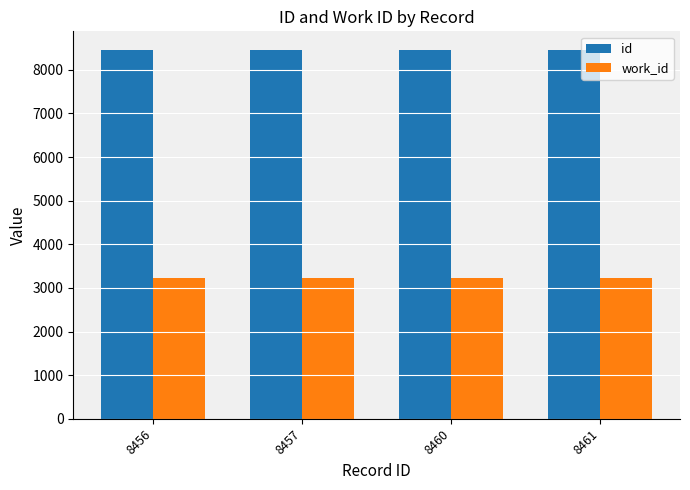

The value of work_id at 8460 is 3219. True or false?

True